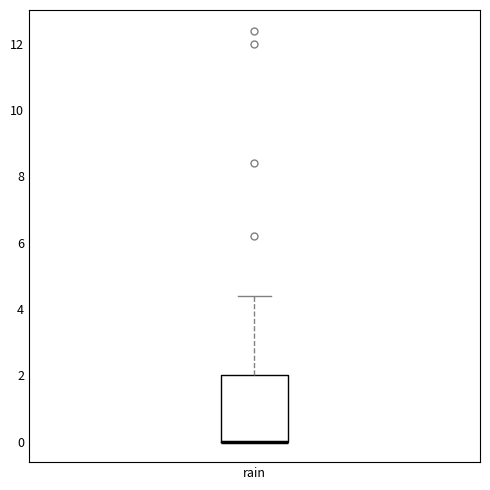

Where does the upper whisker of the box for rain end on the y-axis? The values are not printed on the chart, so give them approximately, as read against the axis.

4.4